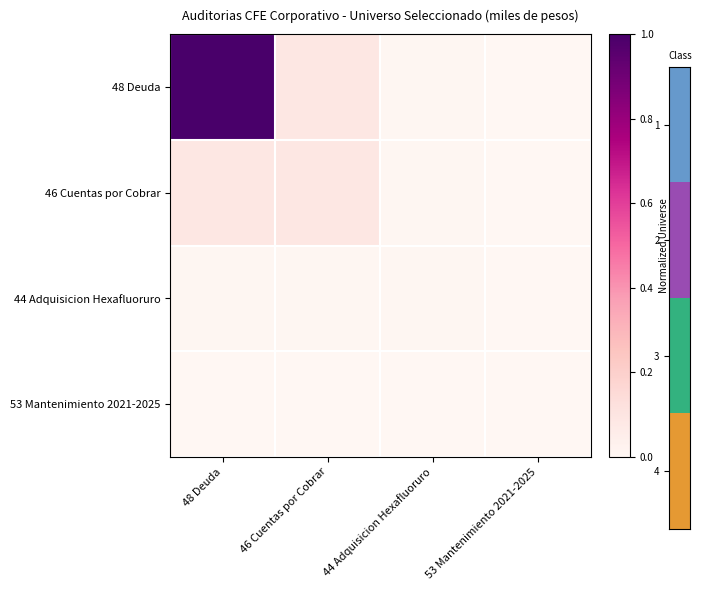

Reading left to right, transcribe all the data shown in this chart.

48 Deuda: 48 Deuda=1.0	46 Cuentas por Cobrar=0.1	44 Adquisicion Hexafluoruro=0.0	53 Mantenimiento 2021-2025=0.0
46 Cuentas por Cobrar: 48 Deuda=0.1	46 Cuentas por Cobrar=0.1	44 Adquisicion Hexafluoruro=0.0	53 Mantenimiento 2021-2025=0.0
44 Adquisicion Hexafluoruro: 48 Deuda=0.0	46 Cuentas por Cobrar=0.0	44 Adquisicion Hexafluoruro=0.0	53 Mantenimiento 2021-2025=0.0
53 Mantenimiento 2021-2025: 48 Deuda=0.0	46 Cuentas por Cobrar=0.0	44 Adquisicion Hexafluoruro=0.0	53 Mantenimiento 2021-2025=0.0